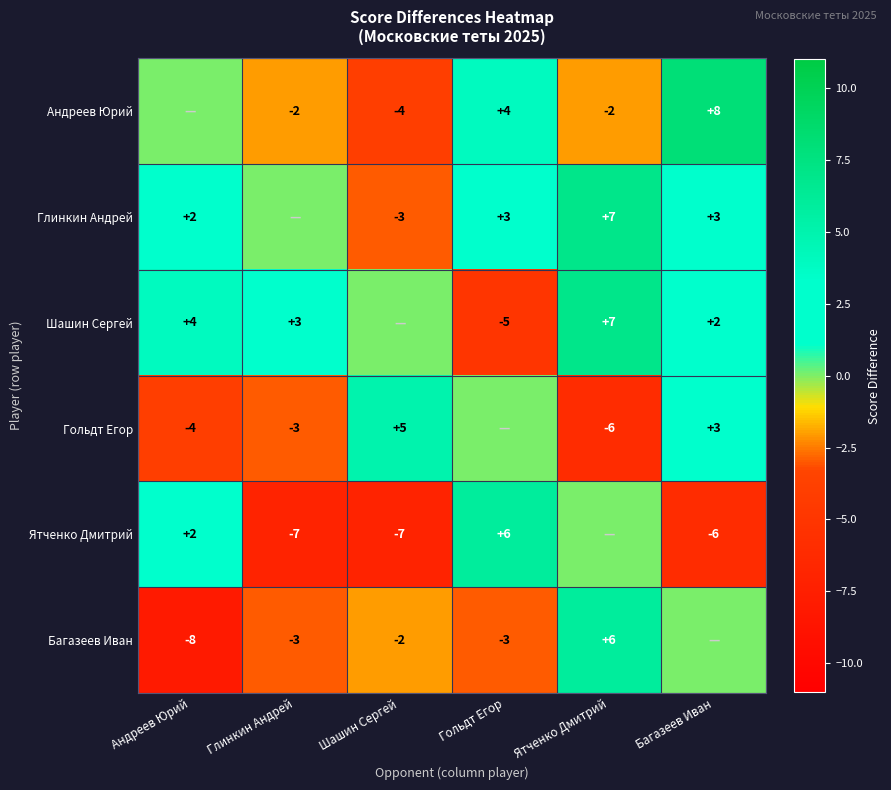

Is it true that Багазеев Иван equals -1 at Шашин Сергей?

False